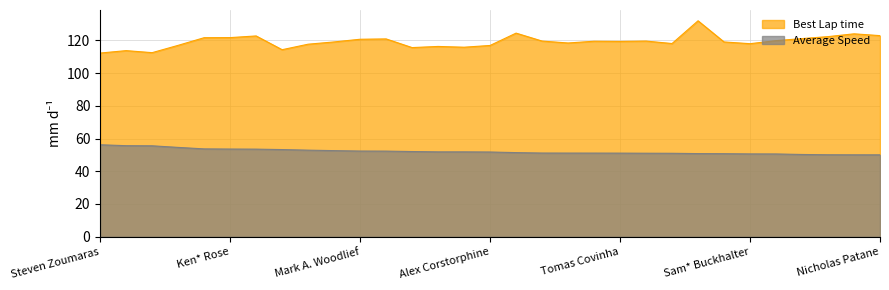

True or false: Best Lap time has more than 2 points higher than both neighbors.

True